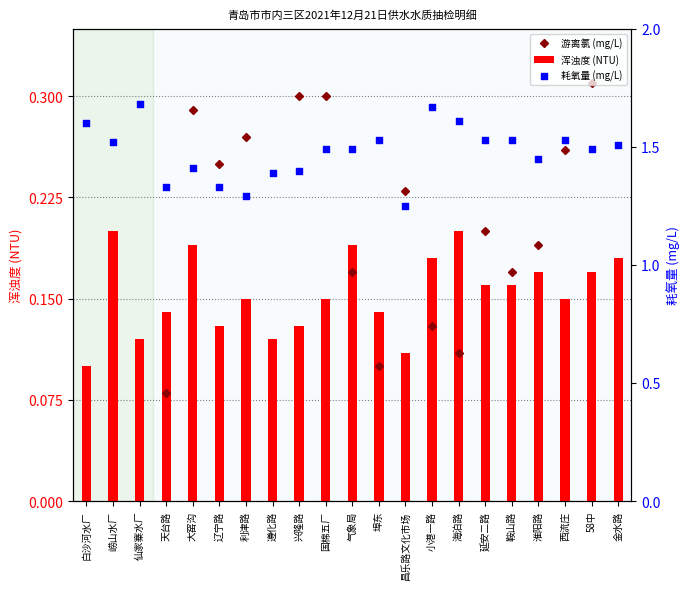

What is the total value across all series at 淮阳路?

1.8